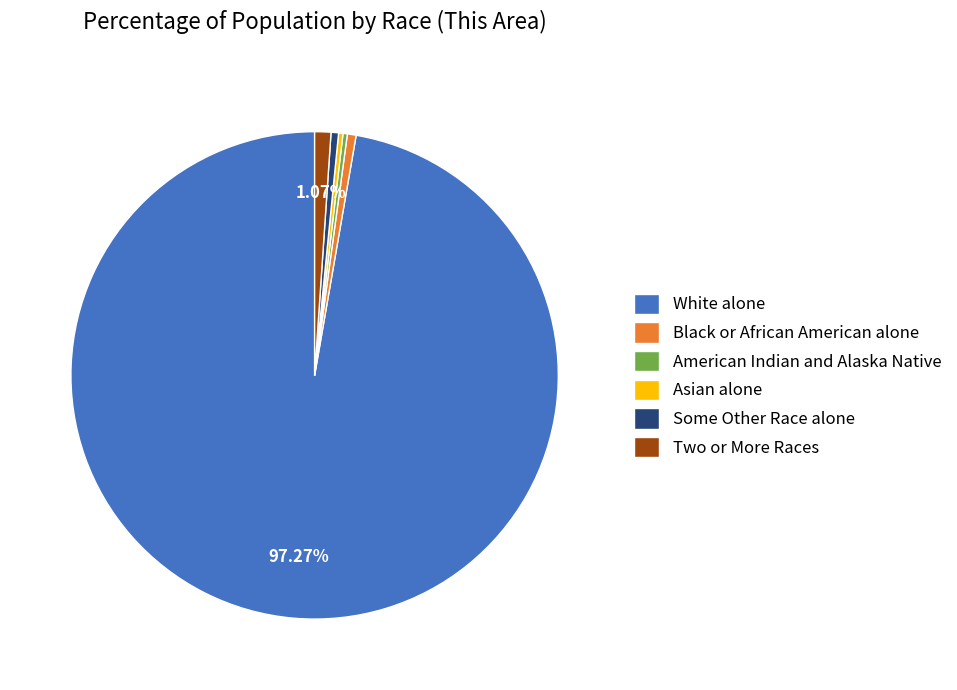

Is the sum of White alone and Some Other Race alone greater than half?

Yes